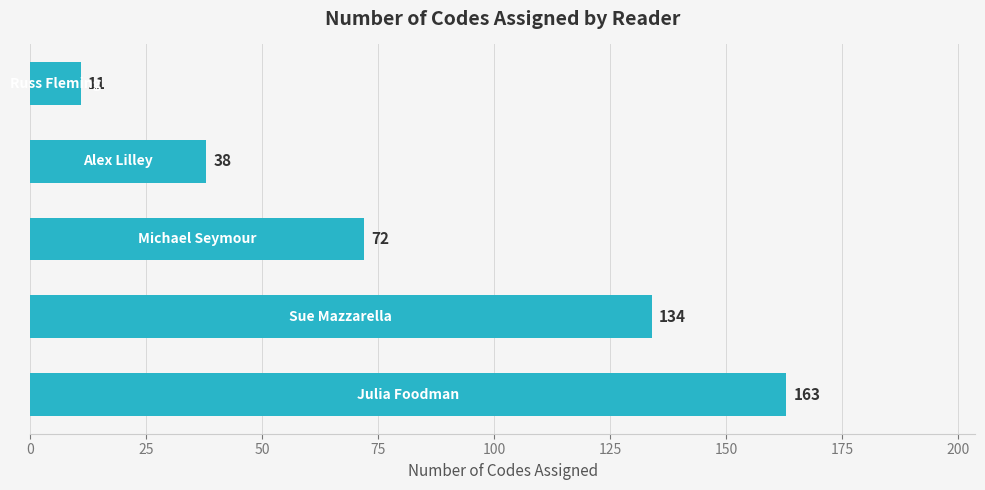

What is the average value?

84